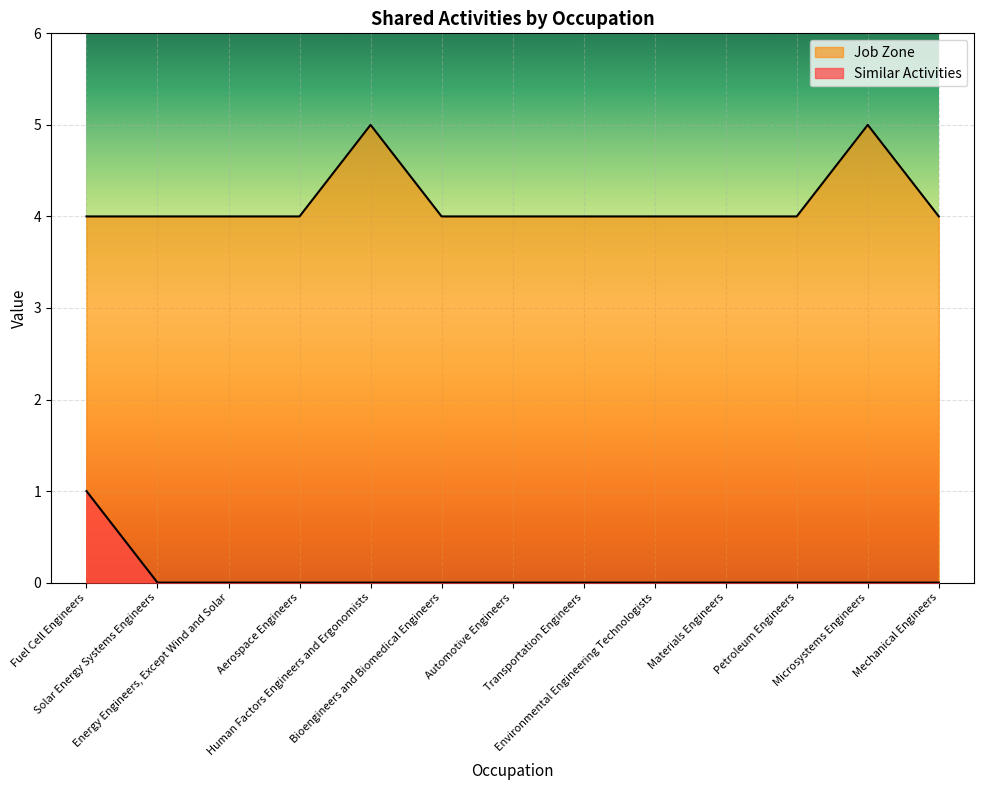

What is the total value across all series at Materials Engineers?

4